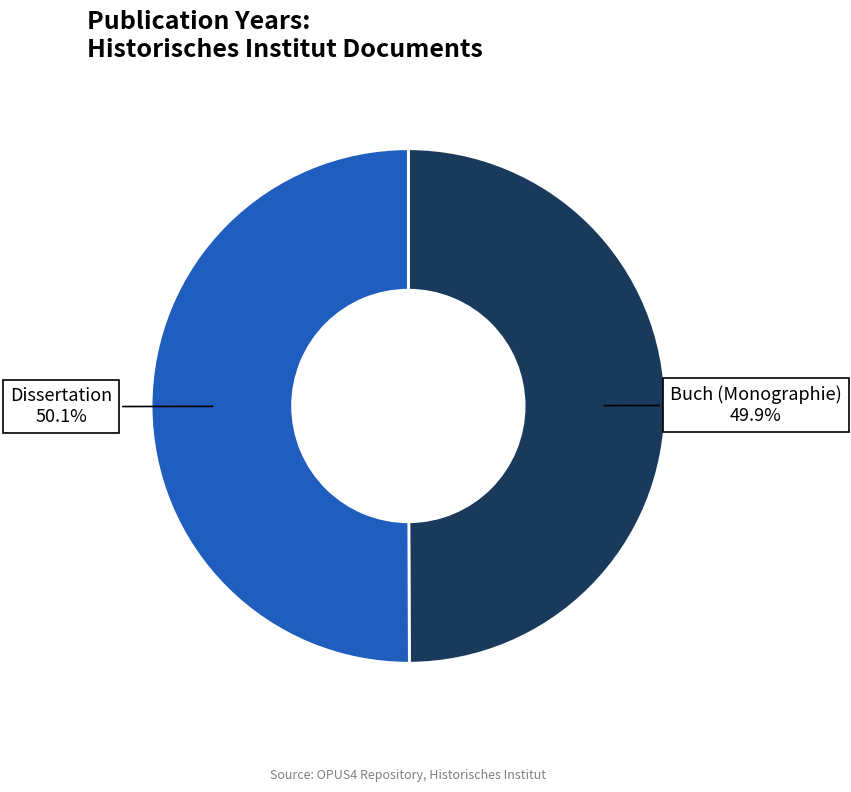

Is there a majority slice in this chart?

Yes